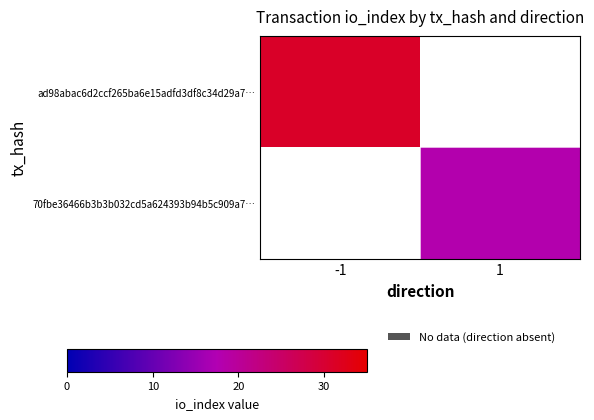

Which category has the highest value across all series?

-1